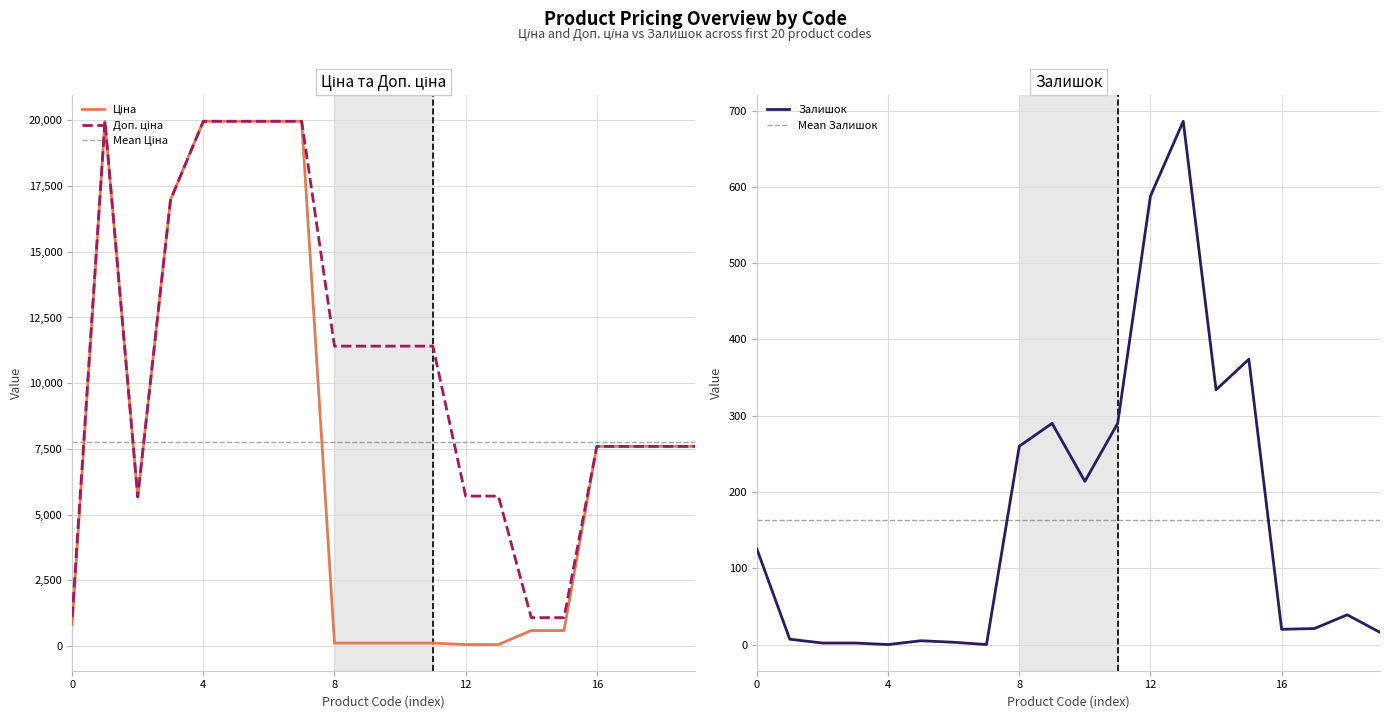

Is it true that Залишок equals 207 at 0?

False